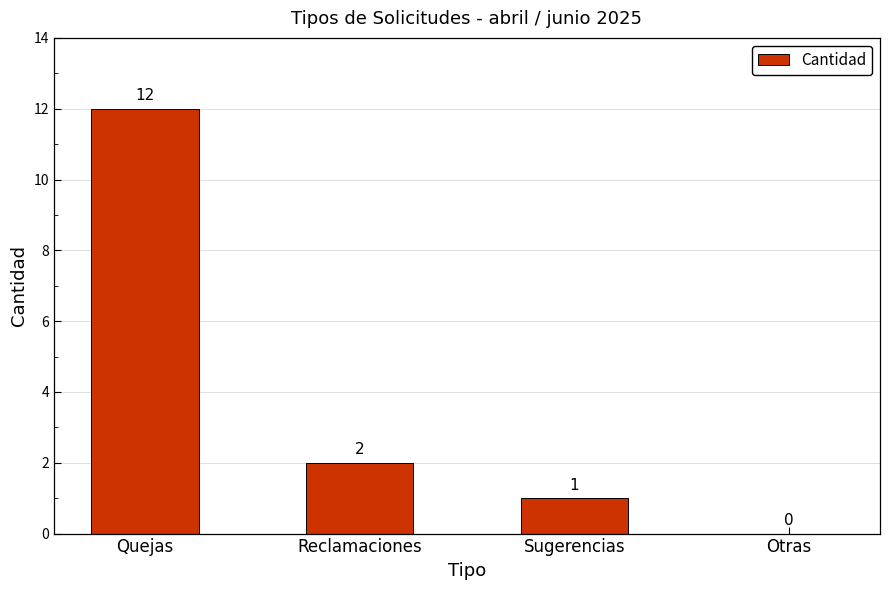

The chart shows a value of 7 at Otras. True or false?

False